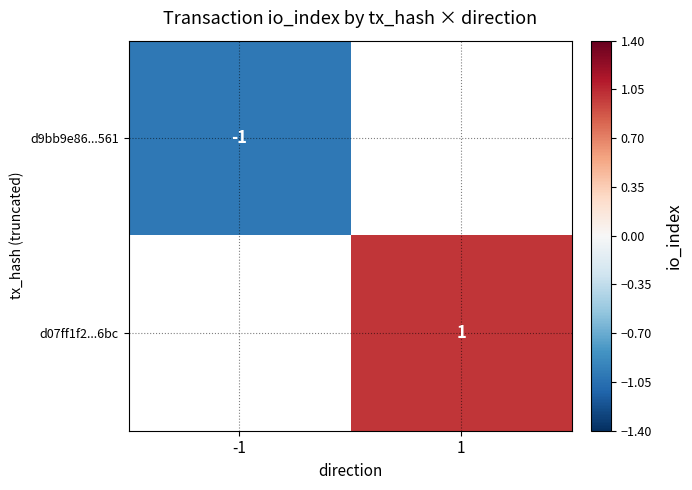

True or false: d9bb9e86...561 has a value of -0.2 at -1.

False